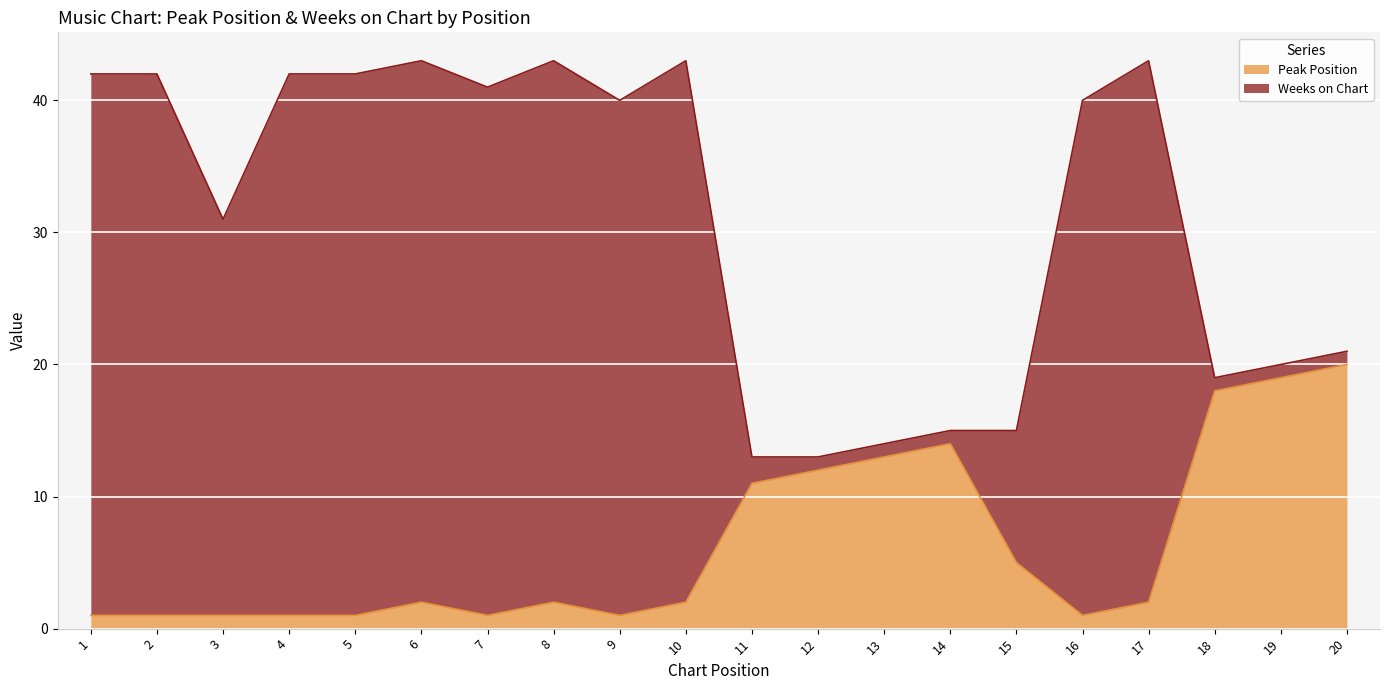

How many interior local peaks (higher than both neighbors) does the data have?

3